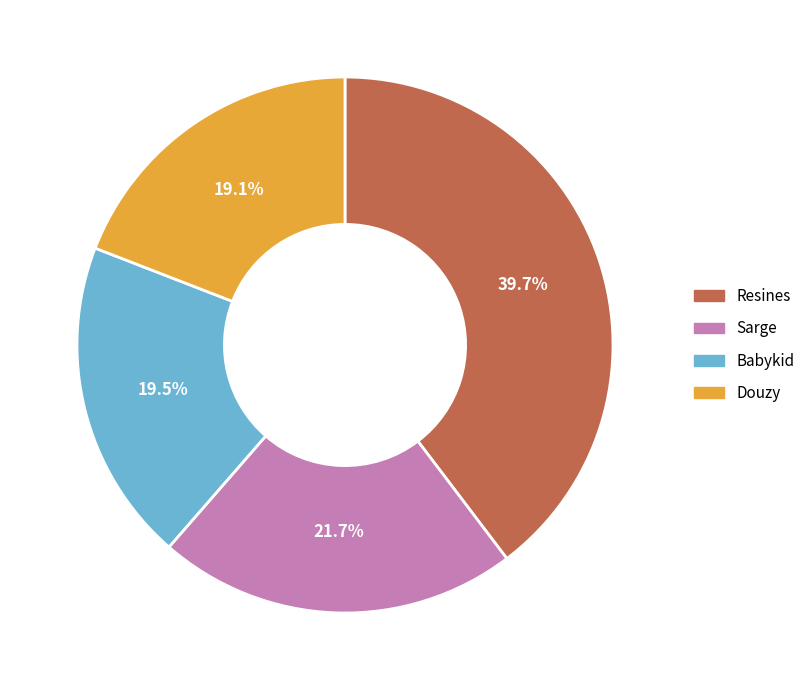

To the nearest percent, what percentage of the pie is Douzy?

19%